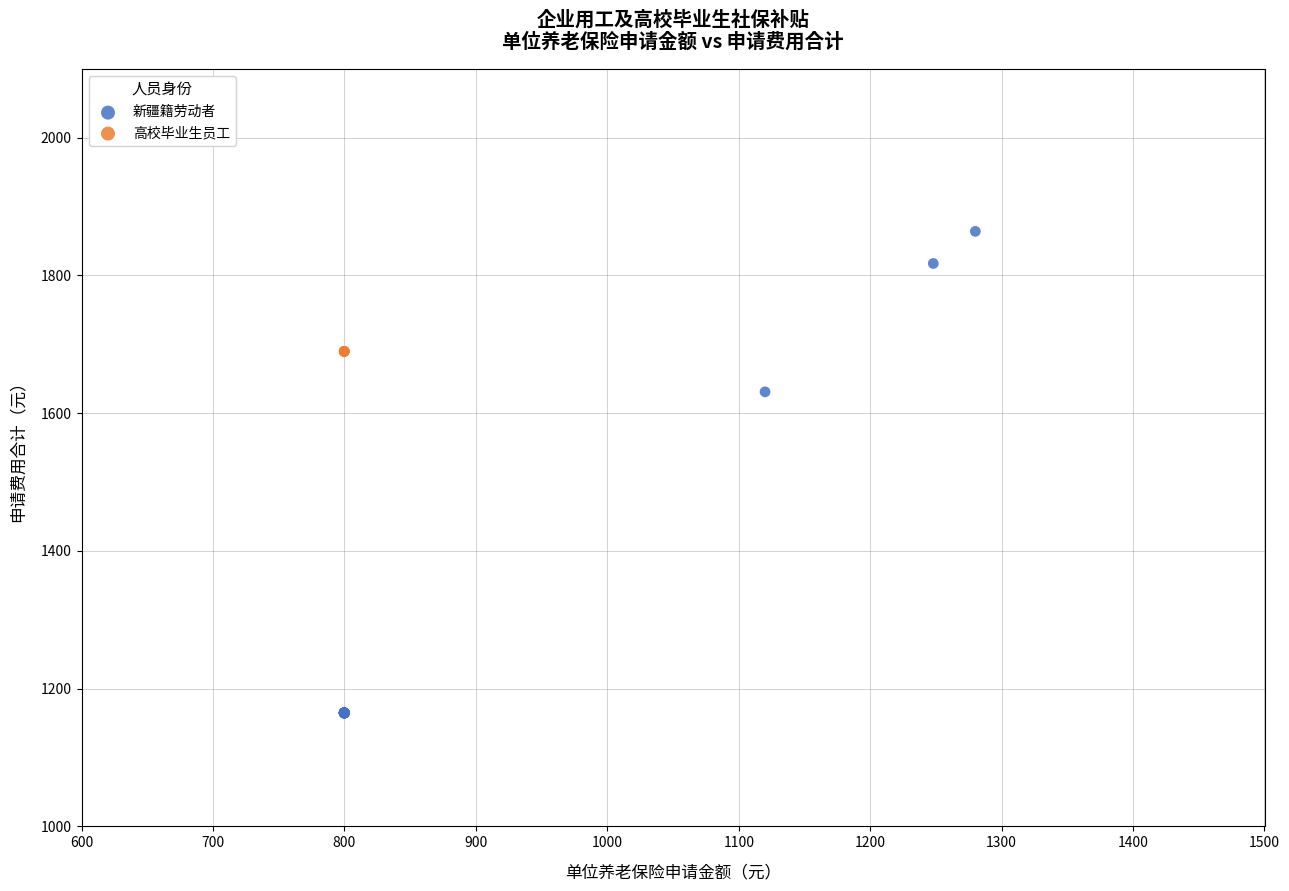

Which series contains the highest Y value?

新疆籍劳动者